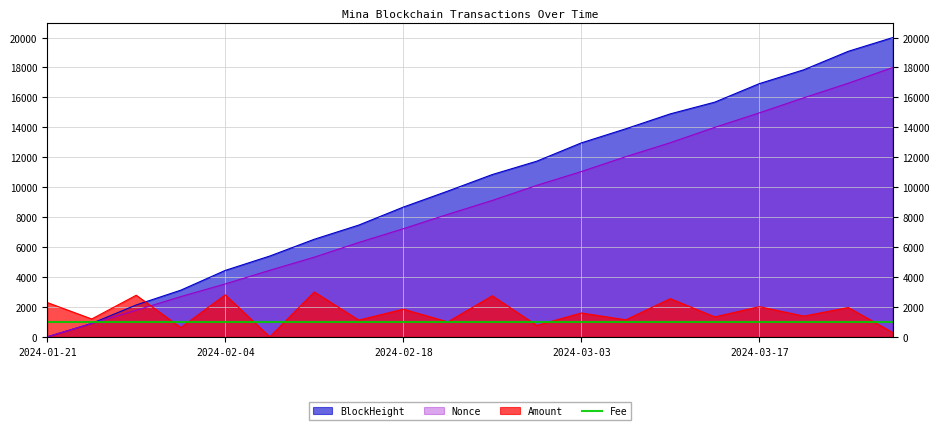

What is the difference between the second highest and minimum values in the Nonce series?

16947.7